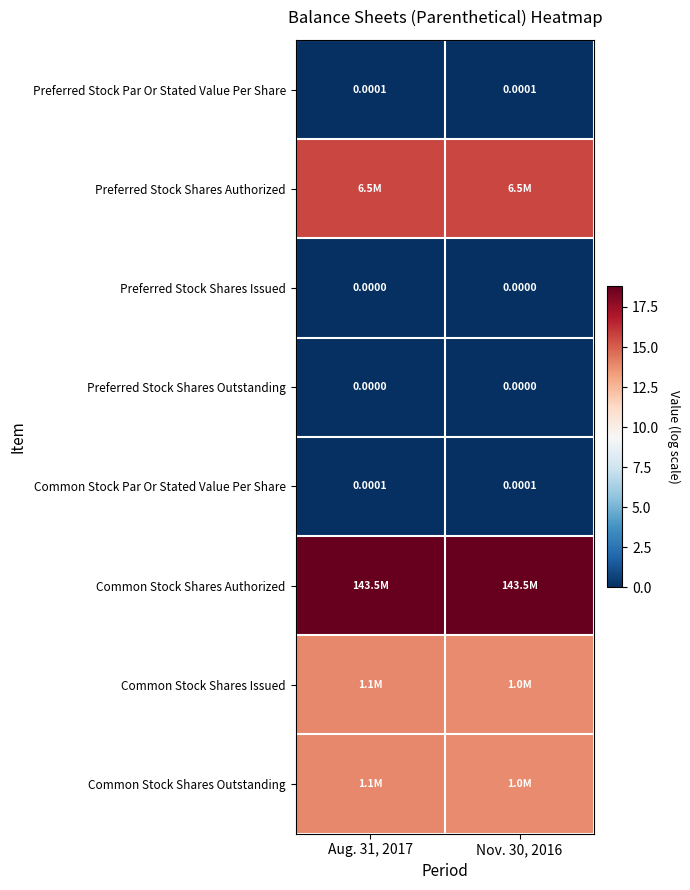

Rank the series at Aug. 31, 2017 from highest to lowest value.

Common Stock Shares Authorized, Preferred Stock Shares Authorized, Common Stock Shares Issued, Common Stock Shares Outstanding, Preferred Stock Par Or Stated Value Per Share, Common Stock Par Or Stated Value Per Share, Preferred Stock Shares Issued, Preferred Stock Shares Outstanding